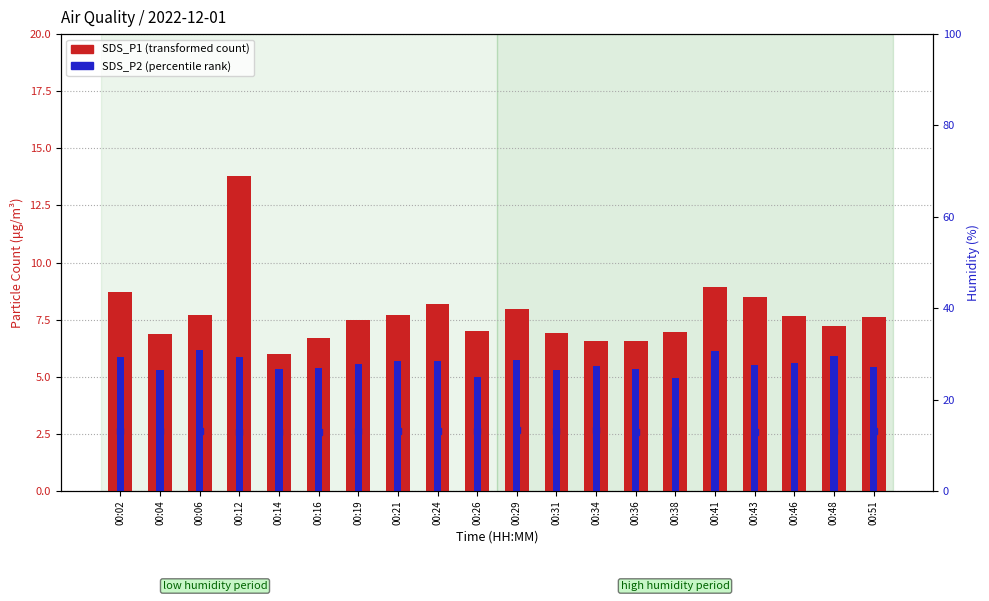

List the series in order of their overall mean, highest first.

Humidity (rescaled), SDS_P1 (transformed count), SDS_P2 (percentile rank)